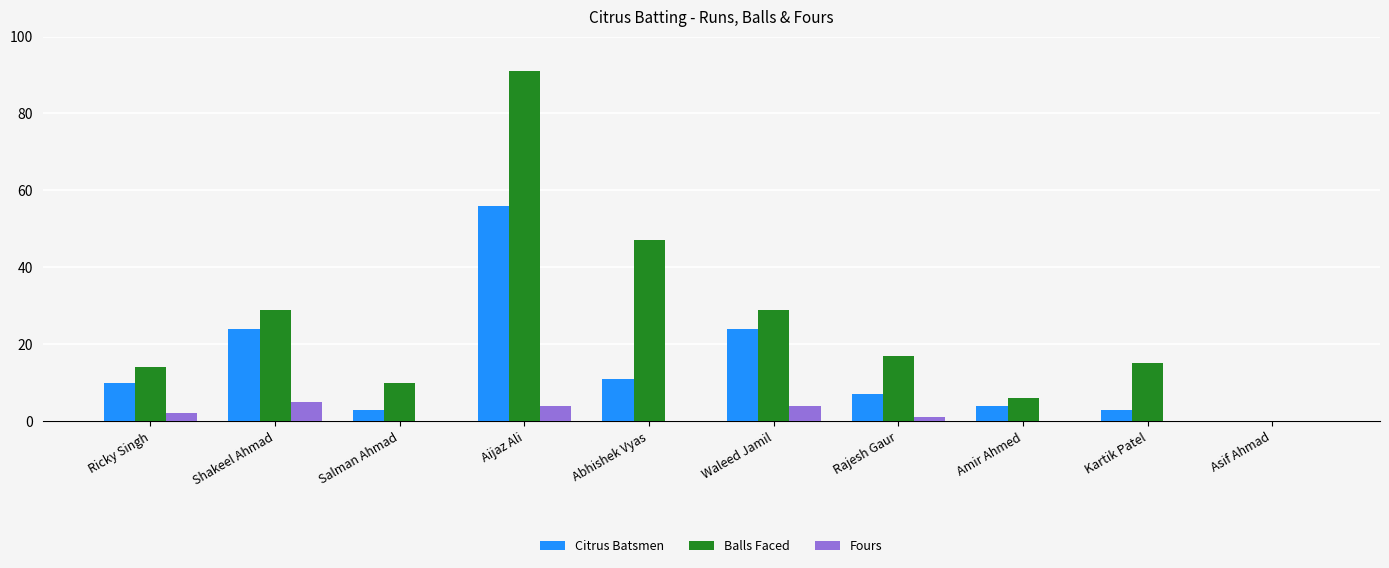

What value does the Fours series have at Rajesh Gaur?

1